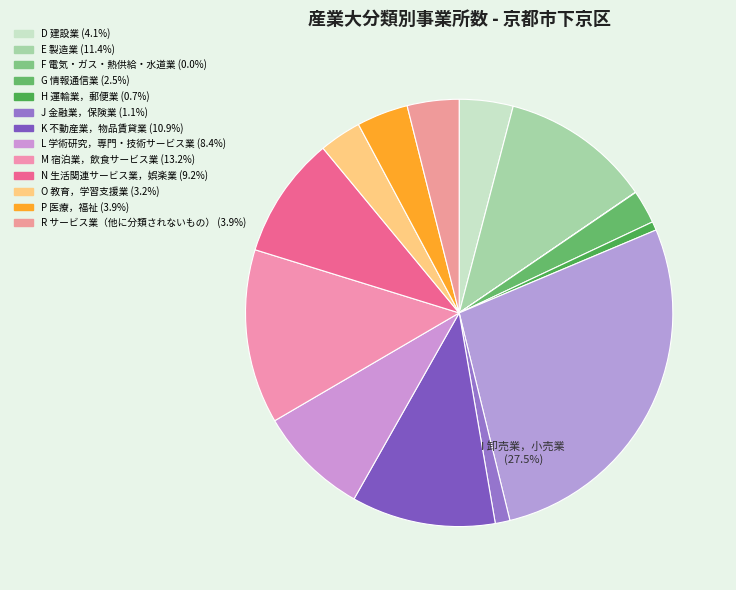

To the nearest percent, what is the difference between the largest and smallest slice percentages?

28%